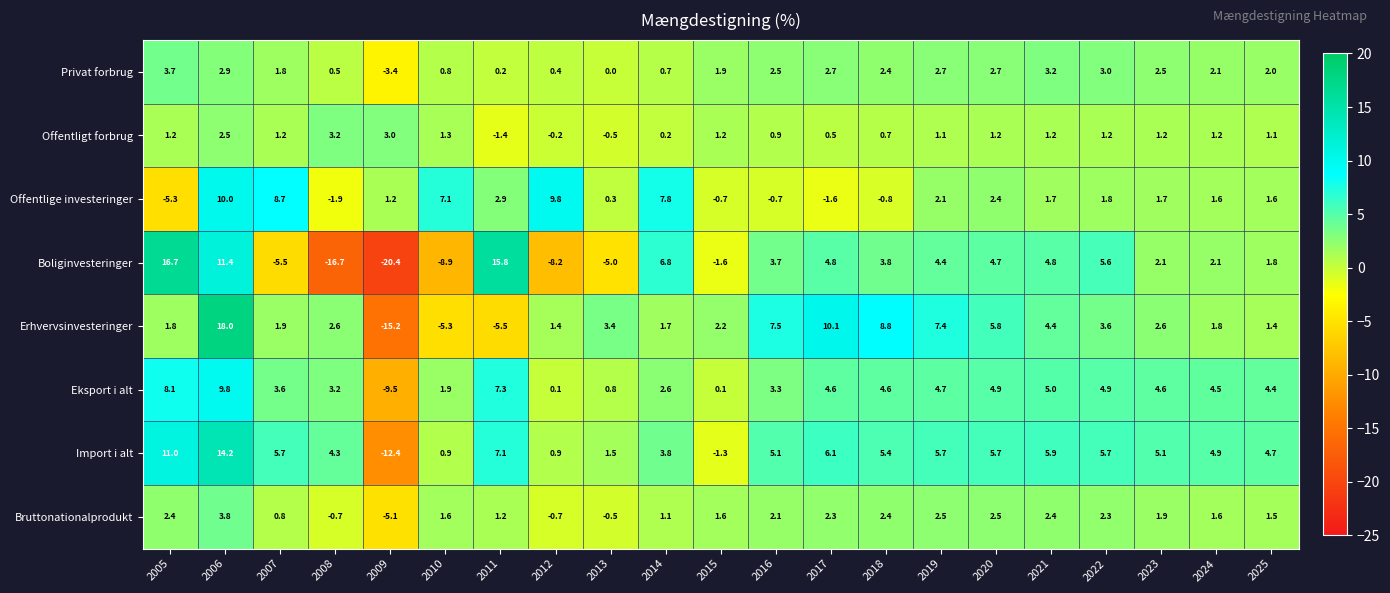

Which series has the largest total across all categories?

Import i alt